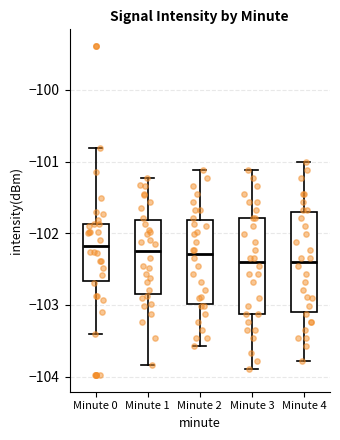

Where does the median line of the box for Minute 4 sit on the y-axis? The values are not printed on the chart, so give them approximately, as read against the axis.

-102.4